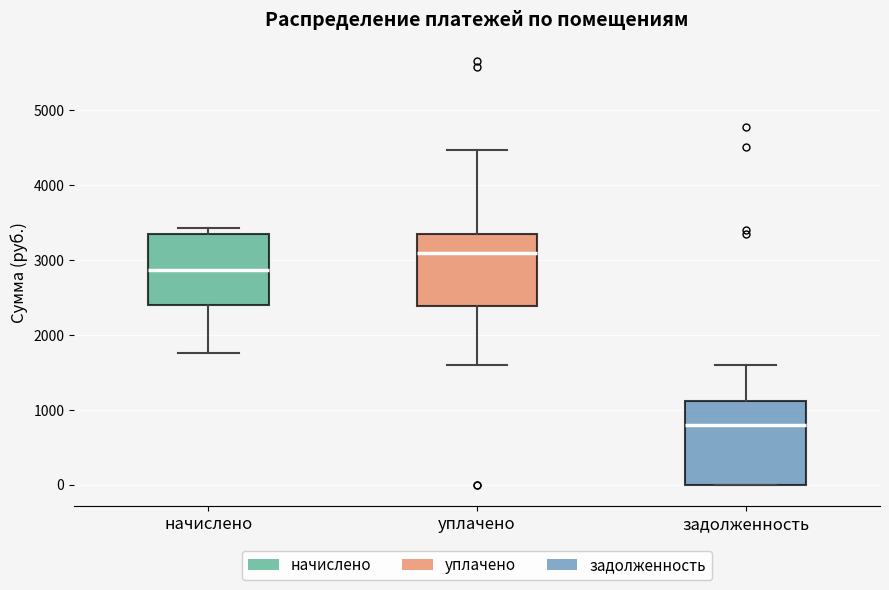

Reading left to right, transcribe this box plot: for each box, give where its median line is, the range the box spans, and where its two whiskers end, as read against the y-axis. The values are not printed on the chart, so give them approximately, as read against the axis.

начислено: median 2900, box 2400 to 3300, whiskers 1800 to 3400
уплачено: median 3100, box 2400 to 3300, whiskers 1600 to 4500
задолженность: median 800, box 0 to 1100, whiskers 0 to 1600